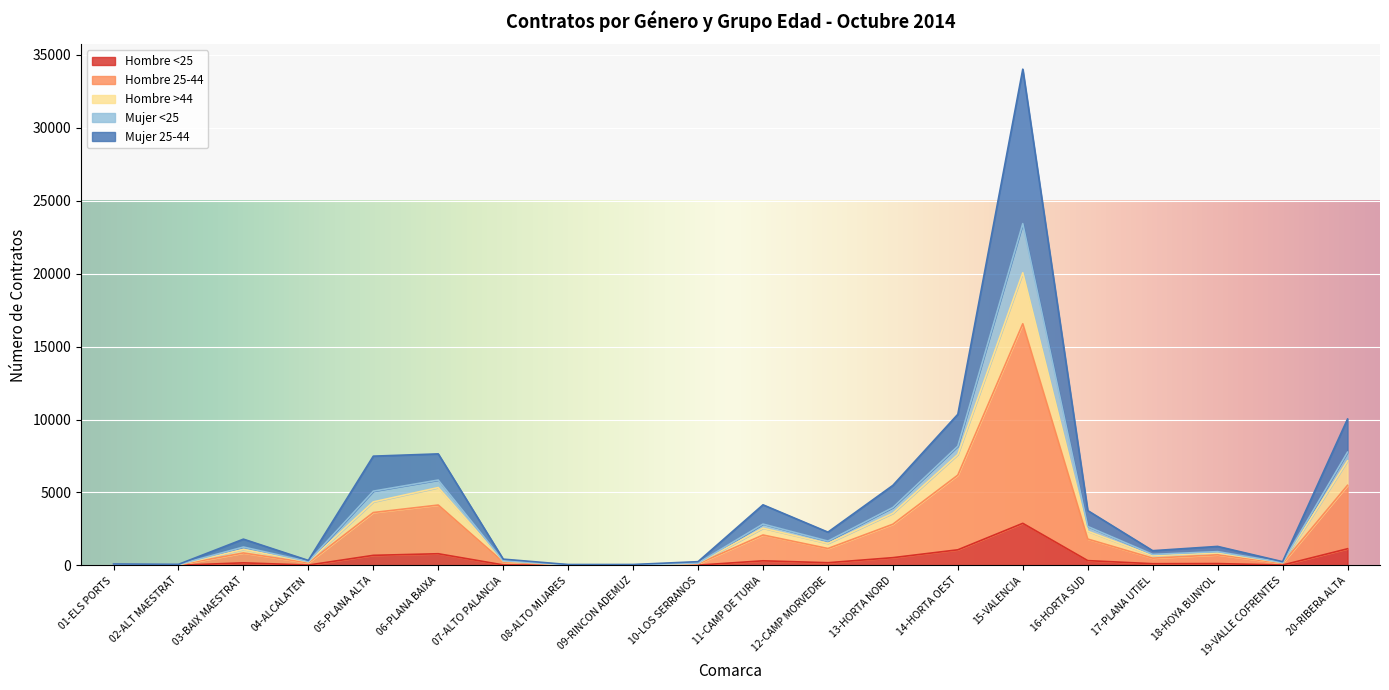

Does the chart display data point markers on the line(s)?

No